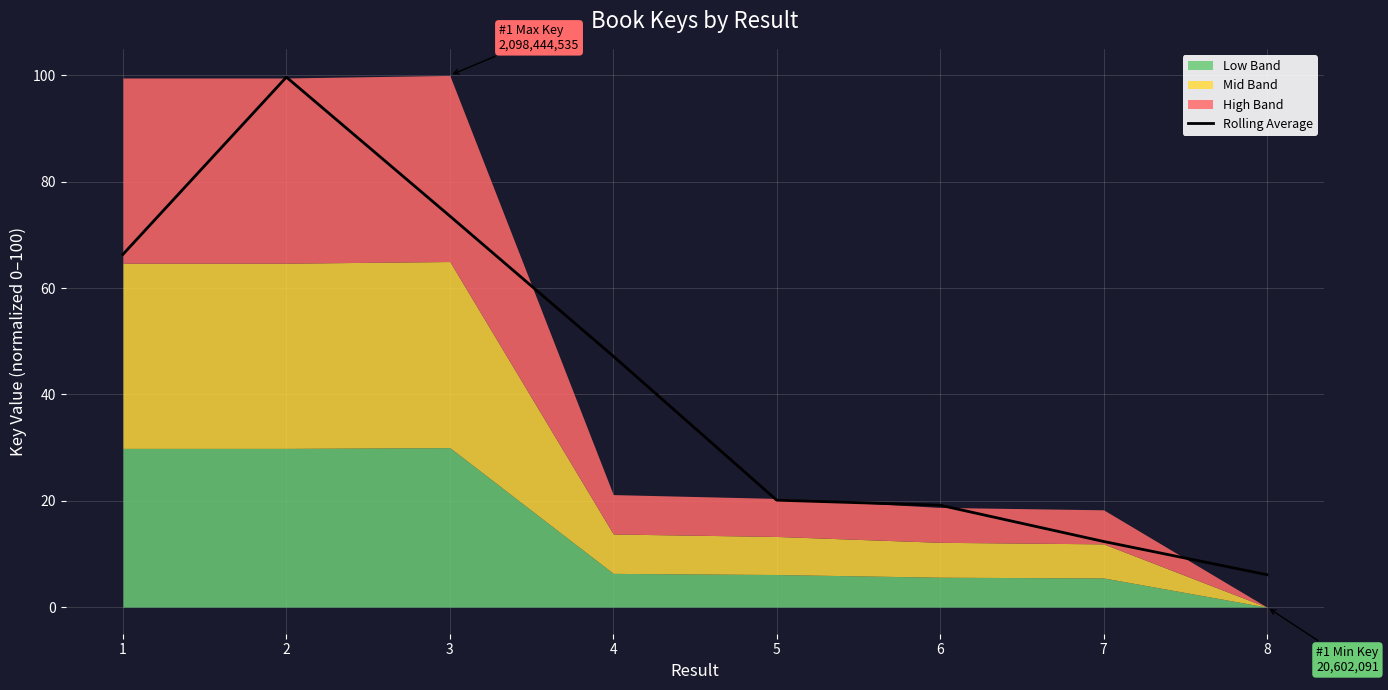

What is the minimum value shown in the chart?

6.1